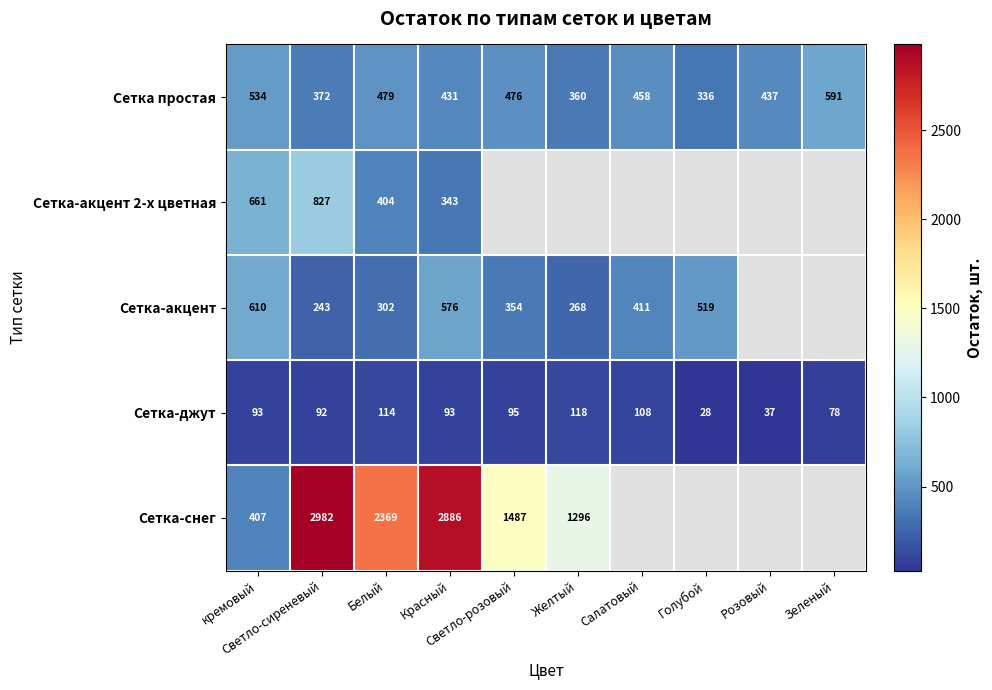

How many series are shown in this chart?

5